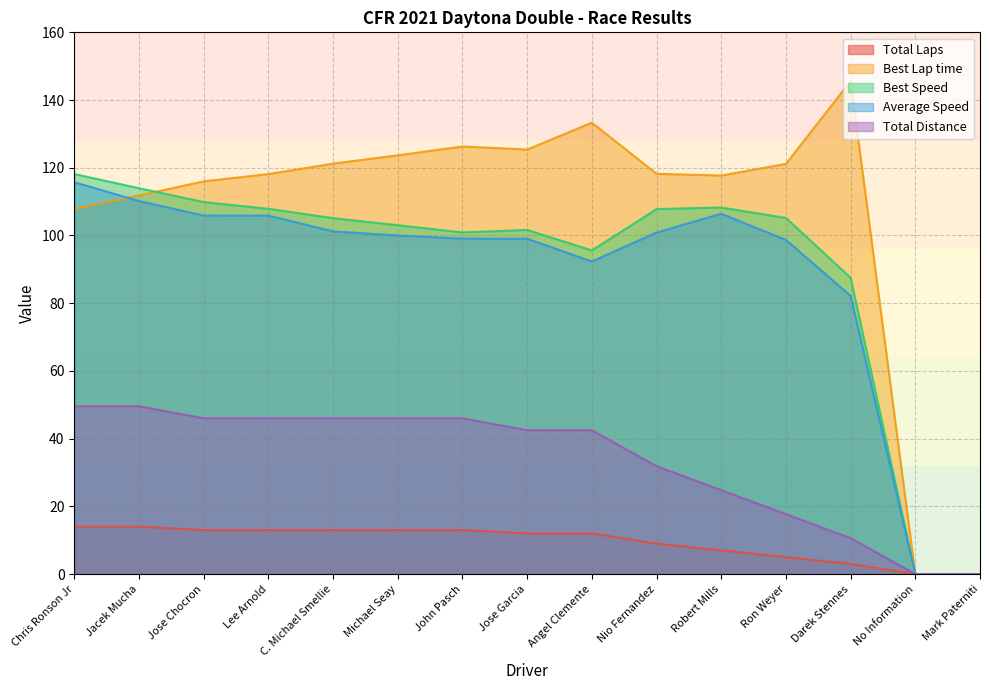

True or false: Total Laps and Best Lap time intersect in this chart.

False